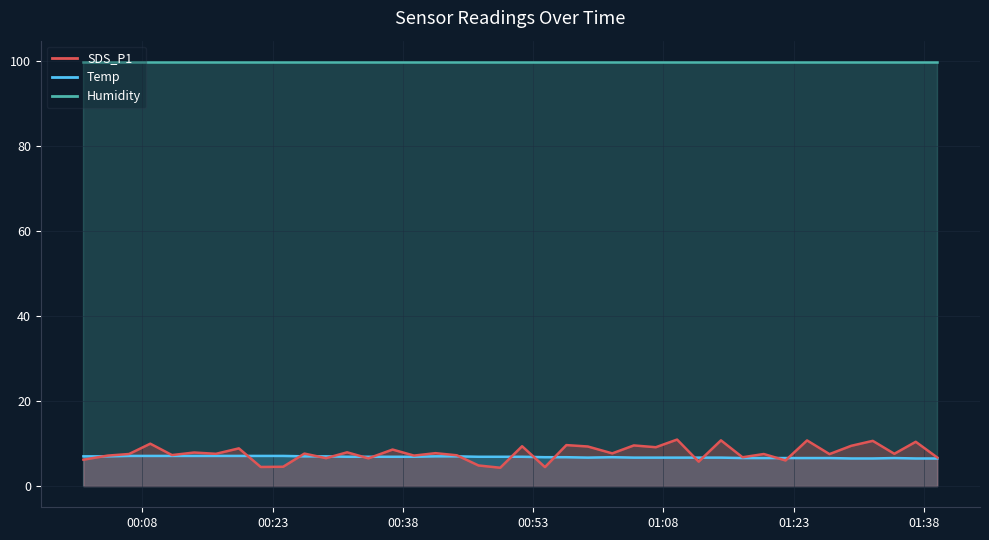

What is the difference between the maximum and minimum values in the Temp series?

0.6